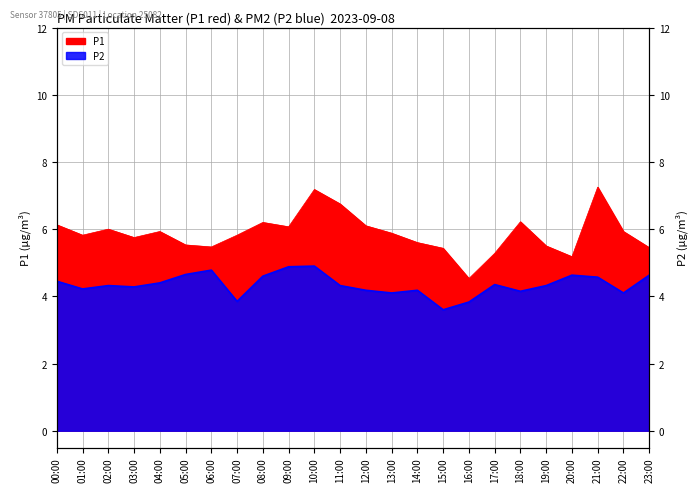

What position from the left is 22:00?

23